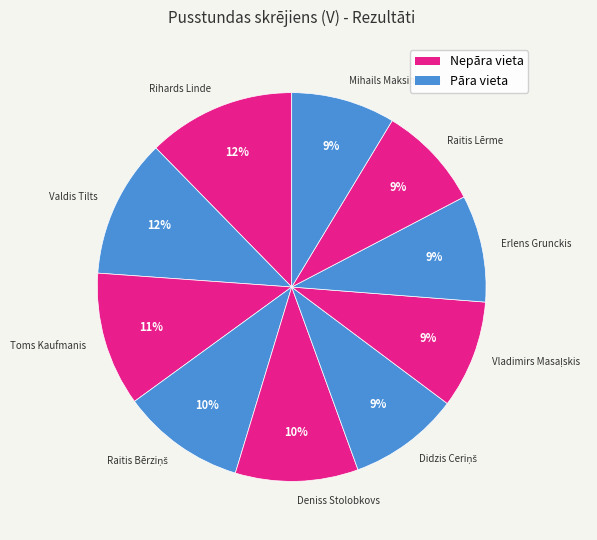

Does any single category account for the majority?

No